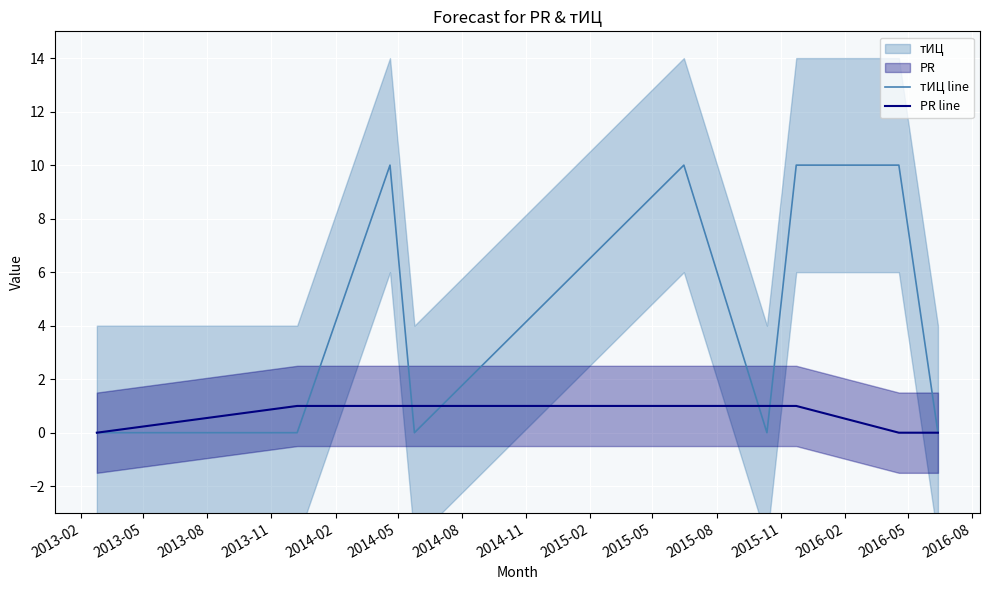

Which series has the largest range (max minus min)?

тИЦ line